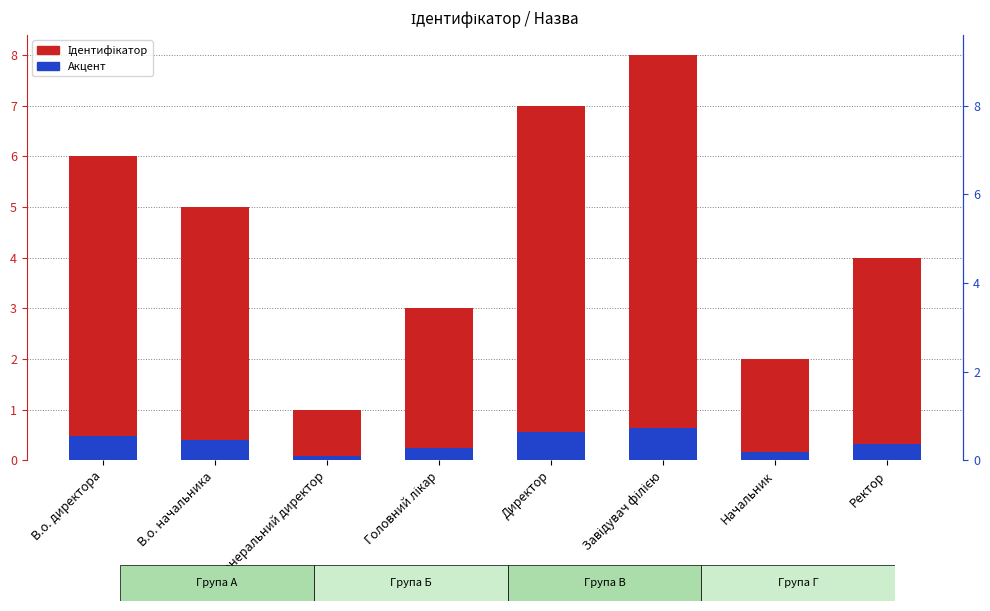

The Акцент series shows 0.6 at Завідувач філією. True or false?

True